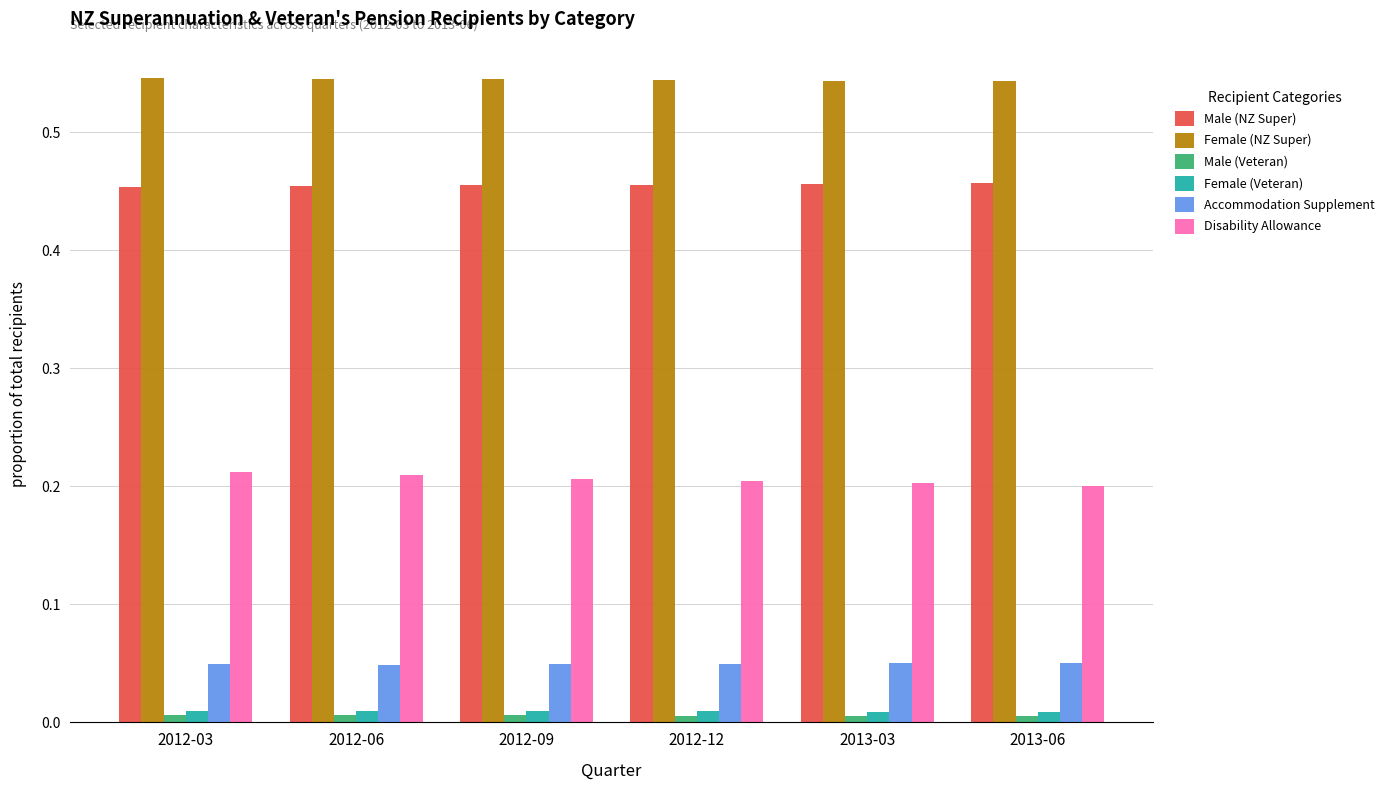

How many bars are there in each group?

6